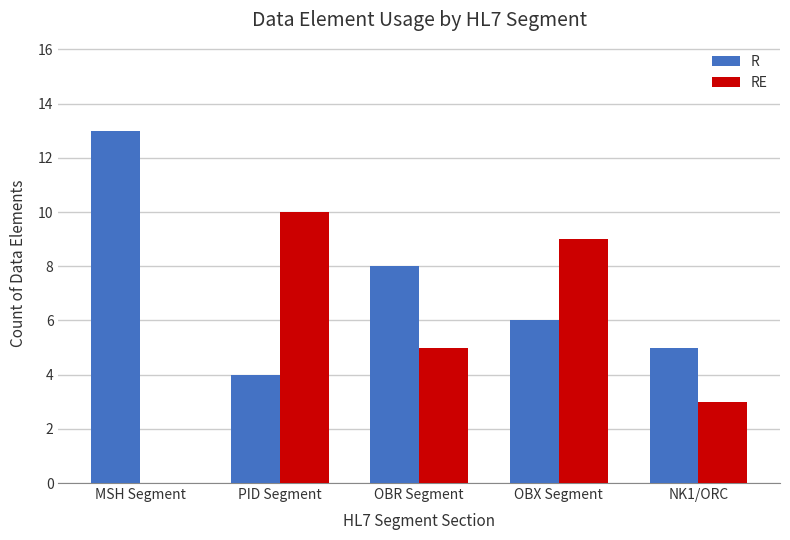

What are all the series names shown in the legend?

R, RE